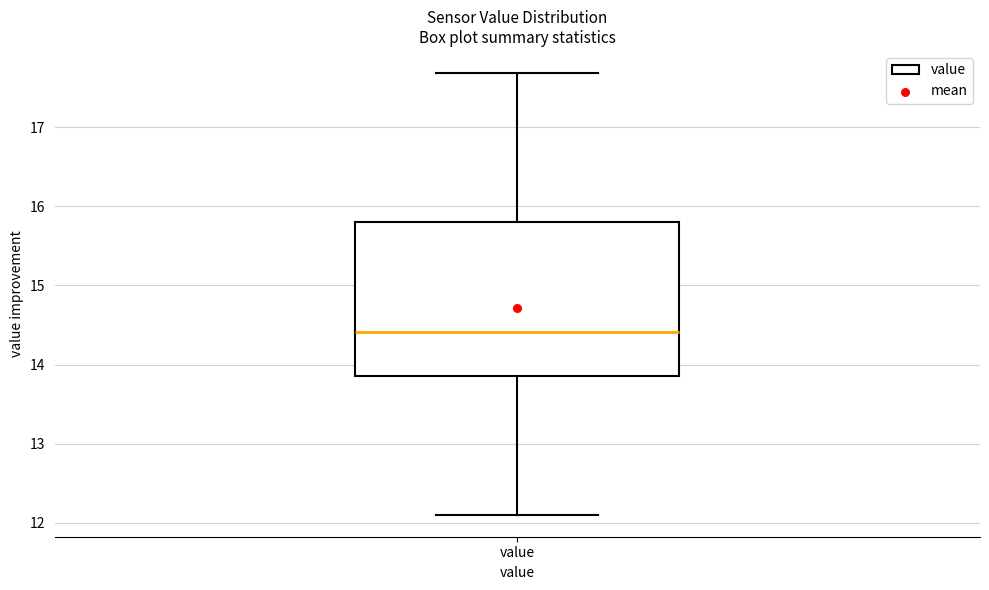

Read this box plot against the y-axis: the position of the median line, the range covered by the box, and the ends of both whiskers. The values are not printed on the chart, so give them approximately, as read against the axis.

median 14.4, box 13.8 to 15.8, whiskers 12.1 to 17.7